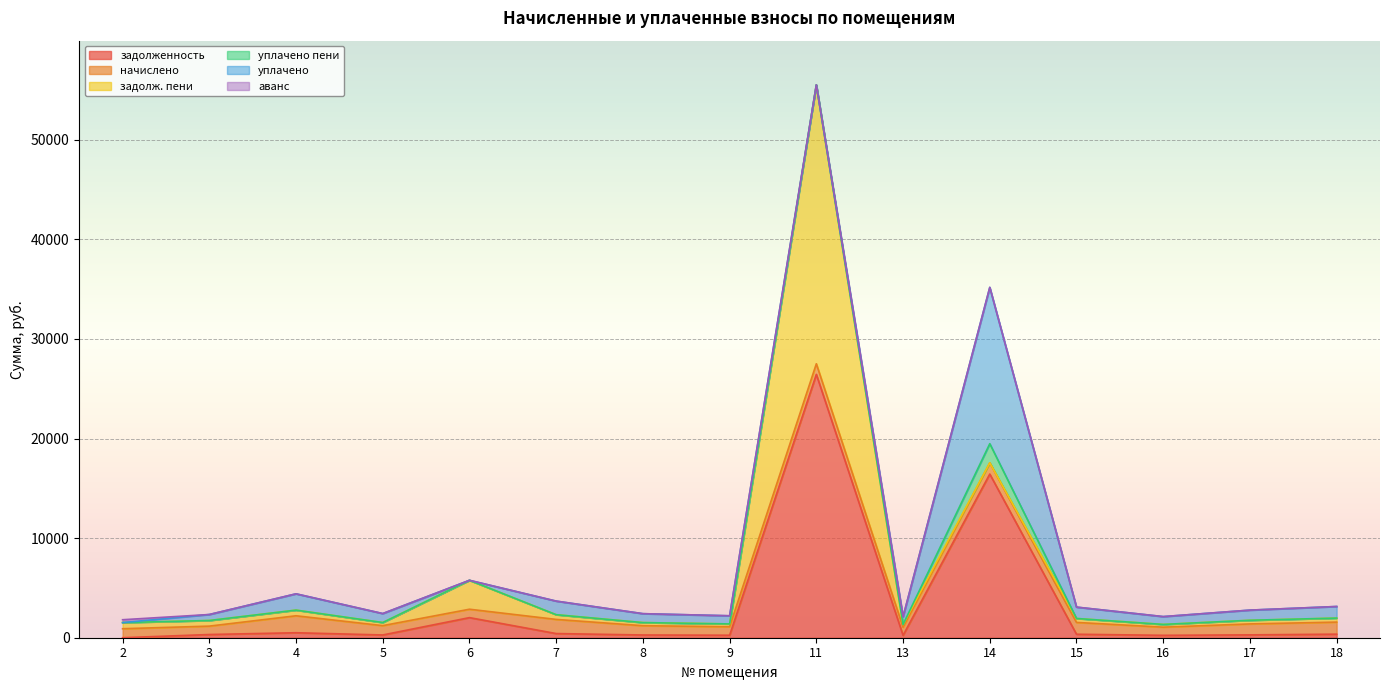

Count the number of categories in the chart.

15